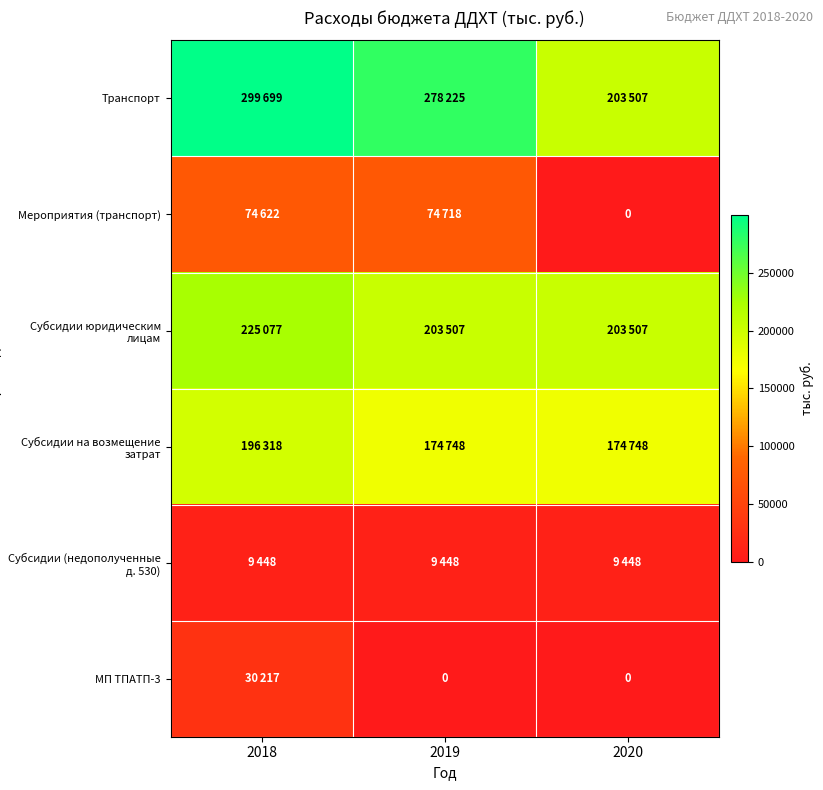

Where is Транспорт nearest to the value 251603?

2019